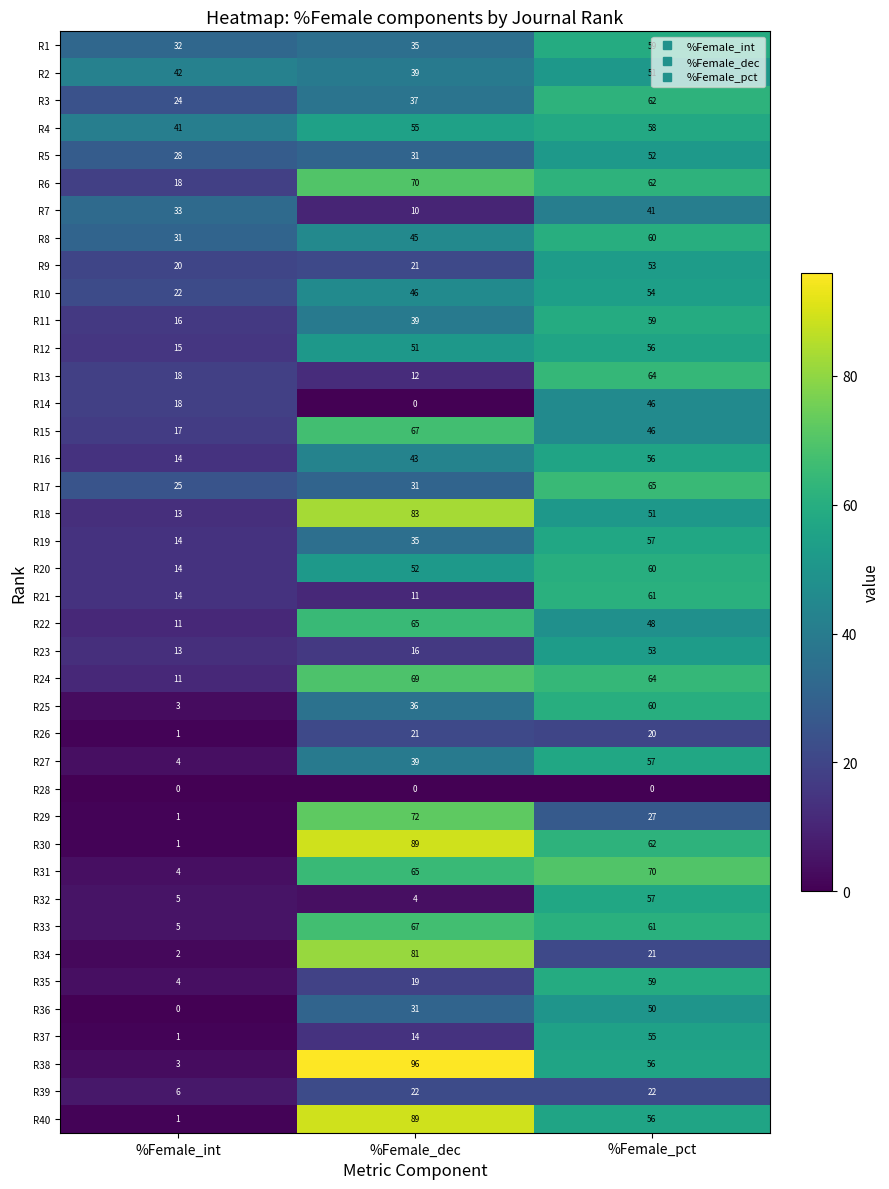

Where does the R22 series first go above 48?

%Female_dec